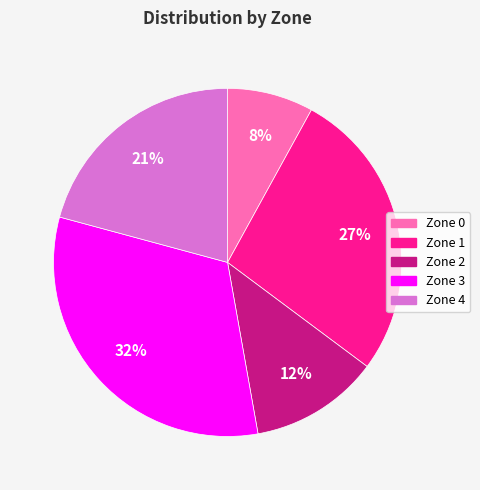

To the nearest percent, what is the difference between the Zone 1 and Zone 0 slice percentages?

19%